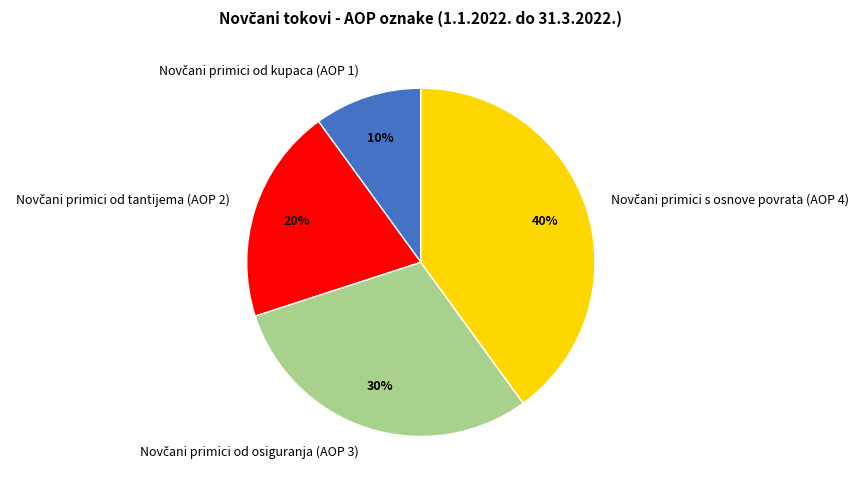

To the nearest percent, what is the average slice percentage?

25%